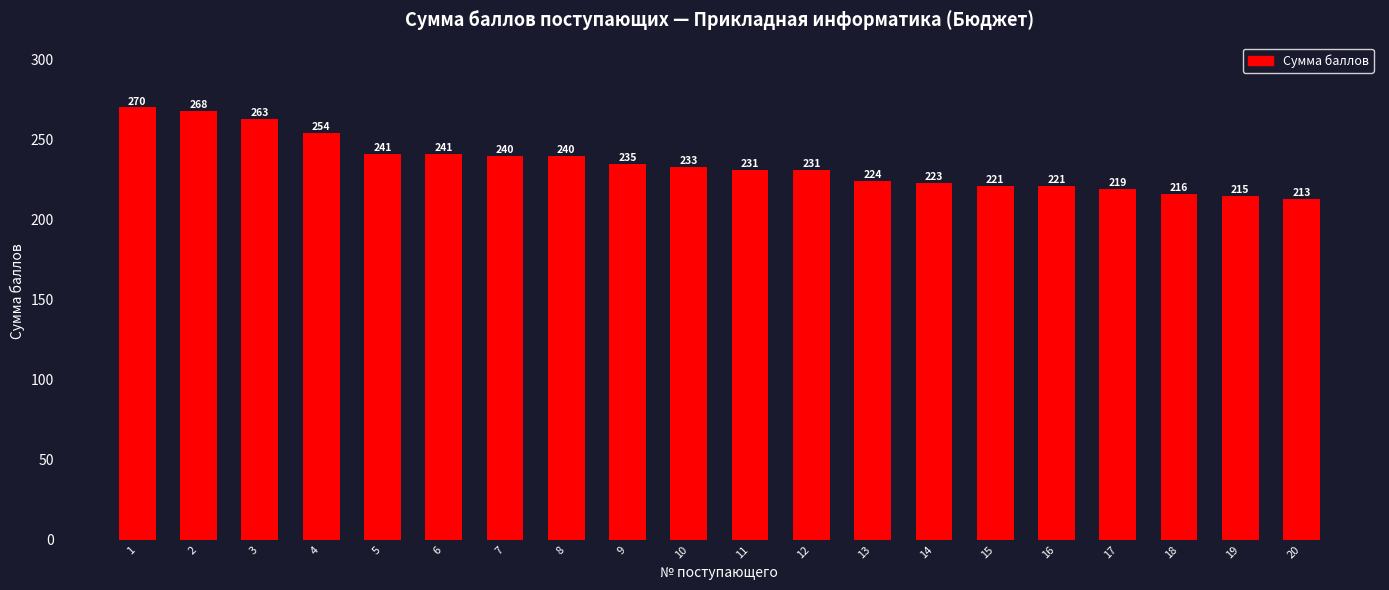

Which category has the lowest value across all series?

20